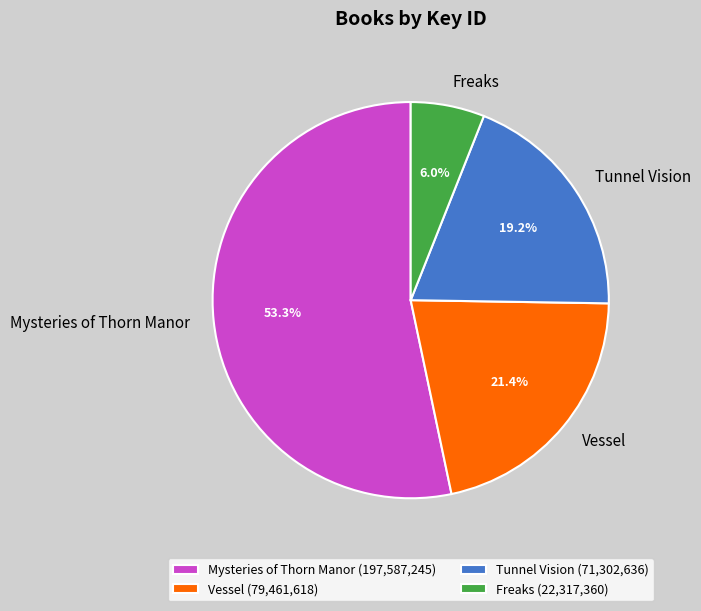

True or false: Freaks accounts for 1% of the total.

False